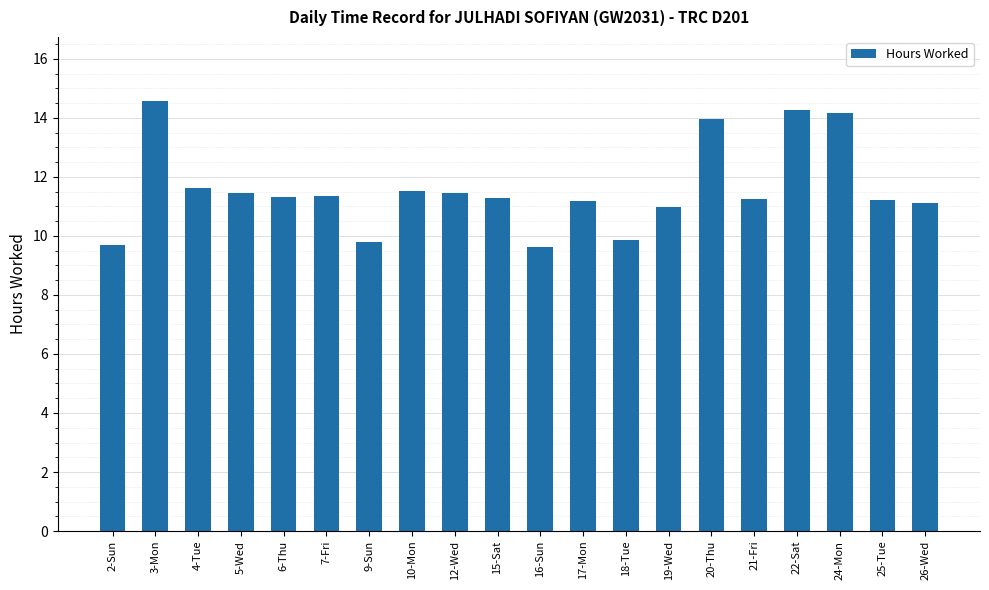

What is the value of the 10th bar from the left?

11.3